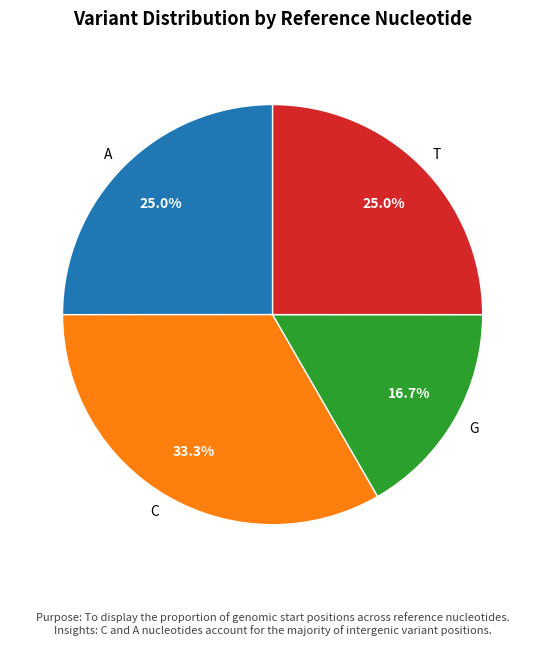

Which category has the biggest portion of the pie?

C